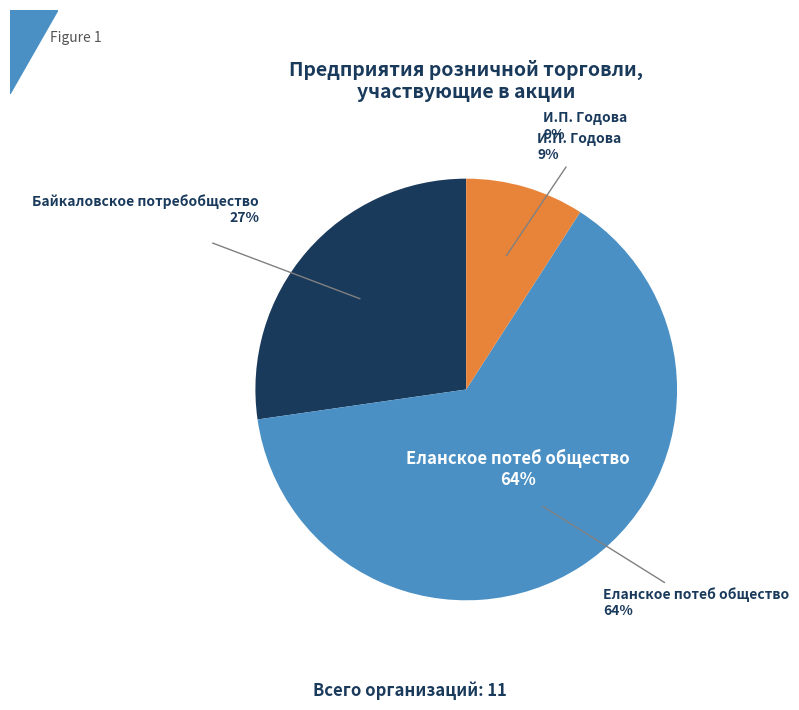

Is there a majority slice in this chart?

Yes